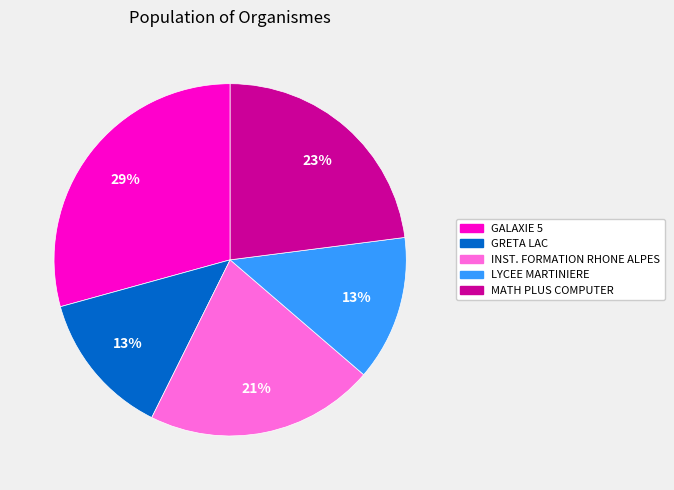

Does GALAXIE 5 represent more than half of the total?

No